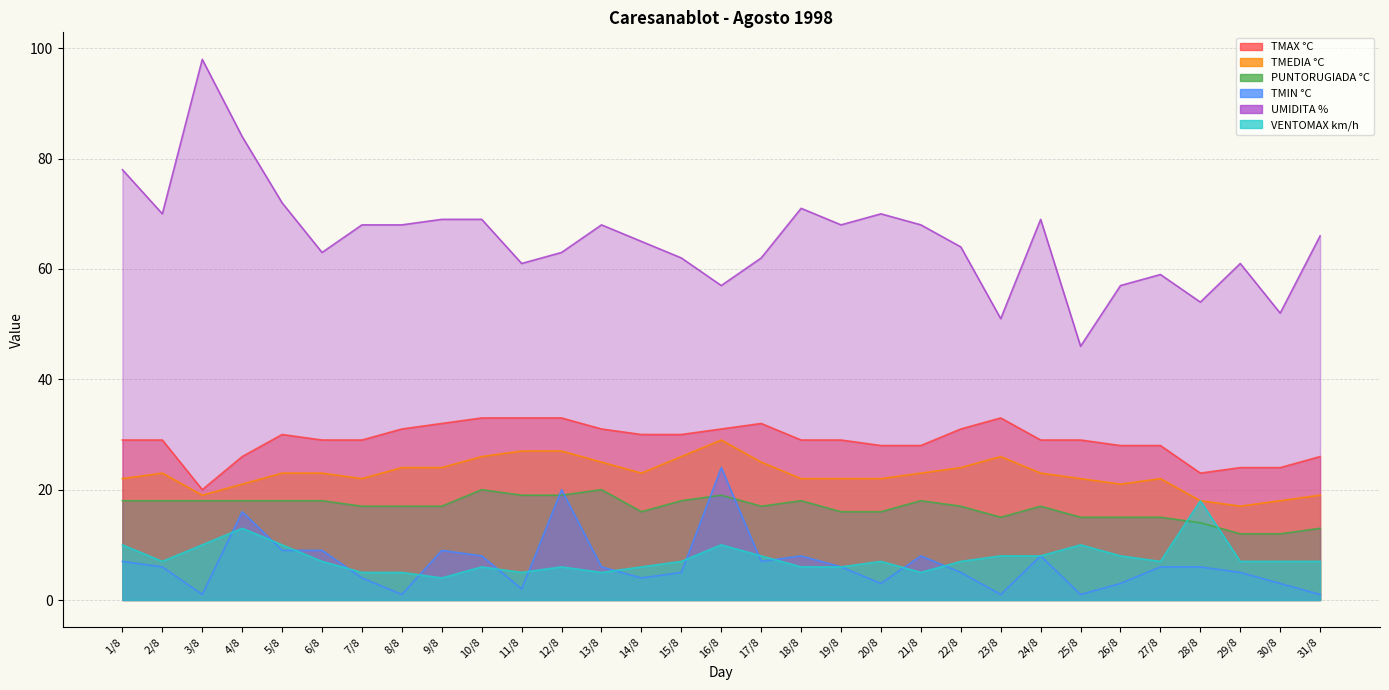

List the labels in order of VENTOMAX km/h value, largest first.

28/8, 4/8, 1/8, 3/8, 5/8, 16/8, 25/8, 17/8, 23/8, 24/8, 26/8, 2/8, 6/8, 15/8, 20/8, 22/8, 27/8, 29/8, 30/8, 31/8, 10/8, 12/8, 14/8, 18/8, 19/8, 7/8, 8/8, 11/8, 13/8, 21/8, 9/8